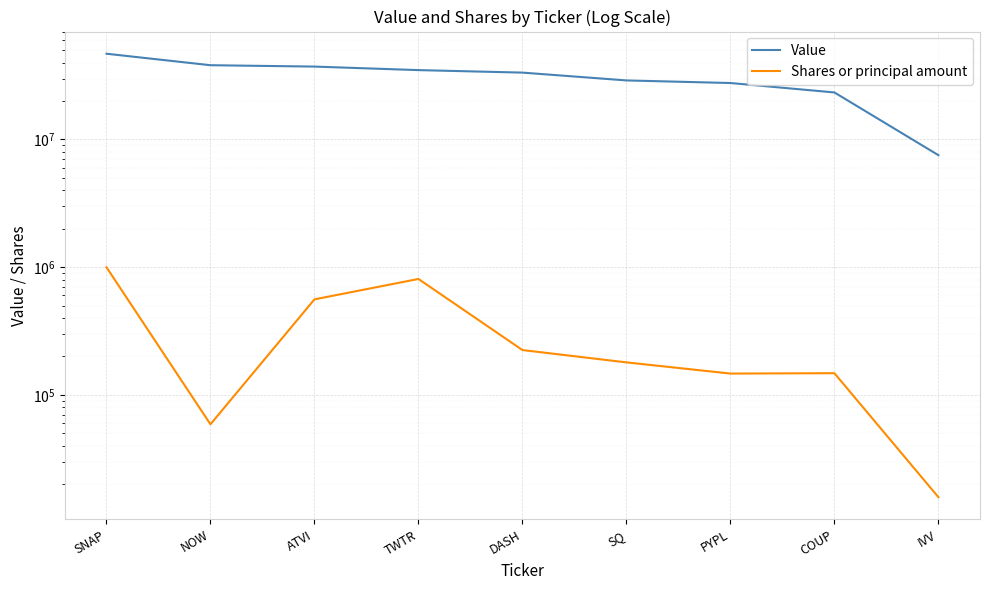

Rank the series by their maximum value, from lowest to highest.

Shares or principal amount, Value